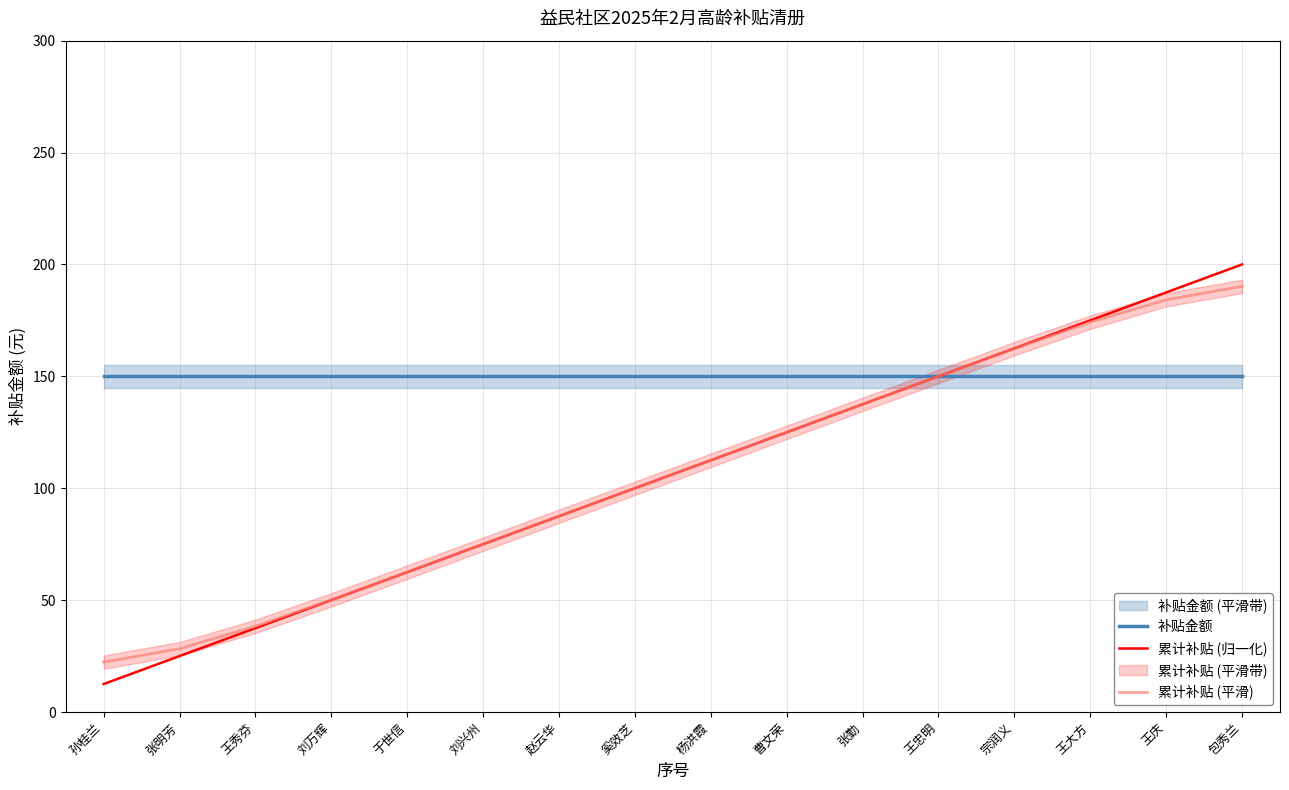

True or false: 累计补贴 (归一化) and 累计补贴 (平滑) intersect in this chart.

False